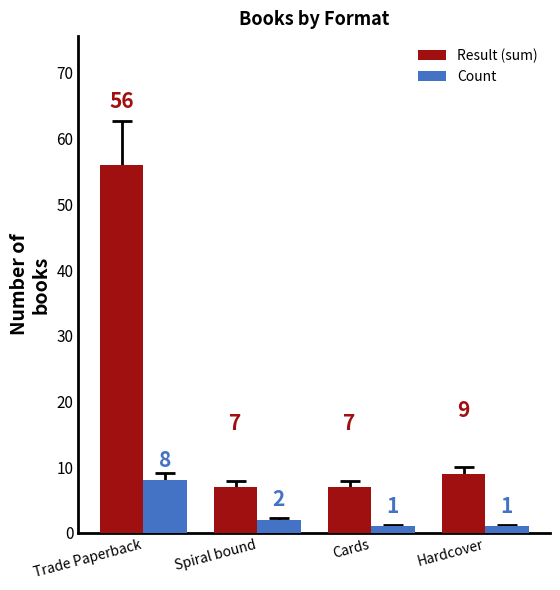

Rank the series at Trade Paperback from highest to lowest value.

Result (sum), Count